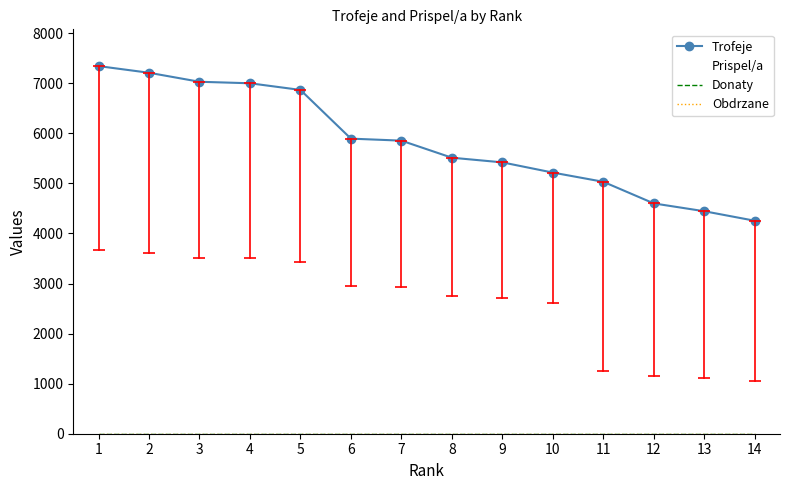

True or false: Prispel/a and Donaty intersect in this chart.

False